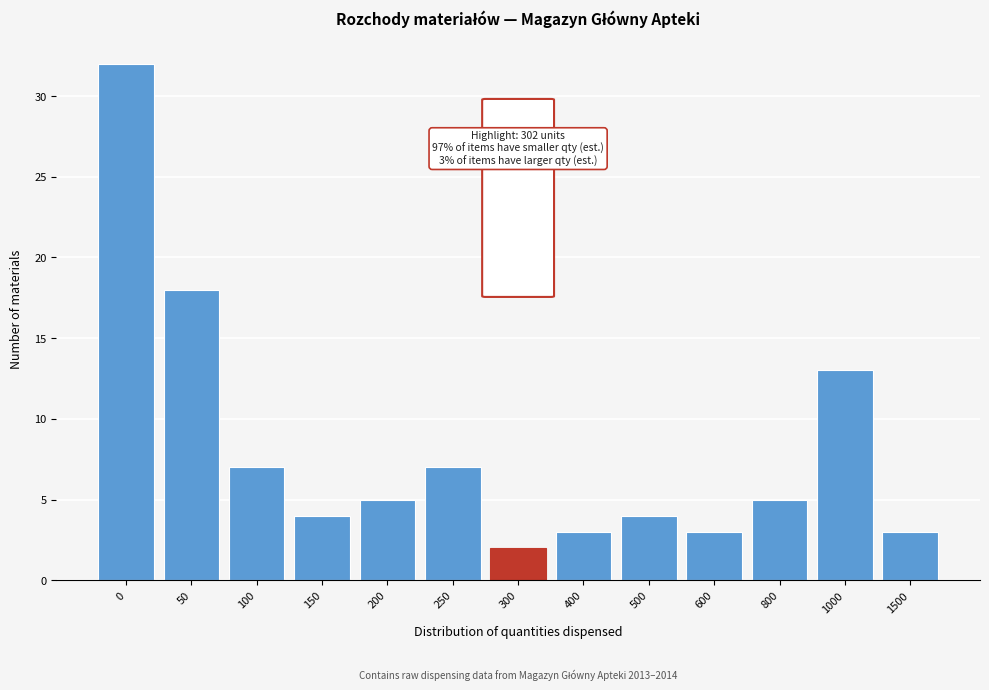

Reading left to right, what are all the values shown in this chart?

32	18	7	4	5	7	2	3	4	3	5	13	3